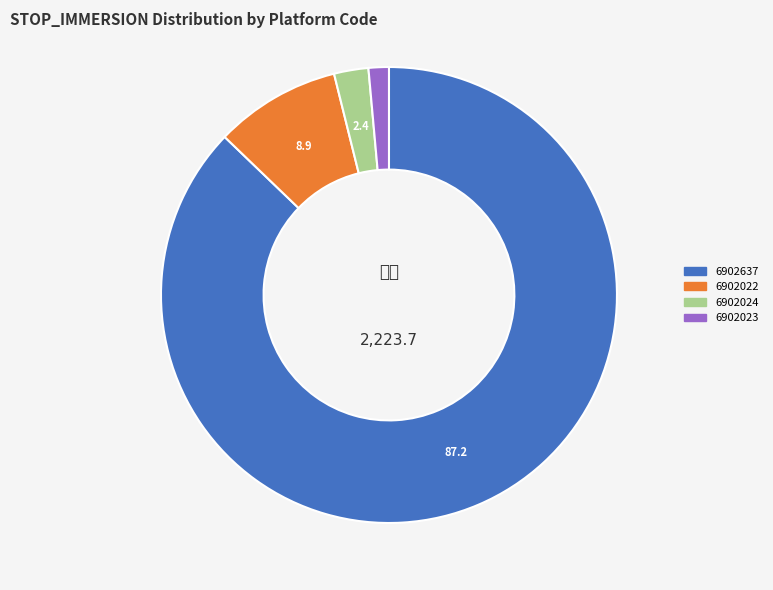

Is there any slice that represents more than half of the pie?

Yes